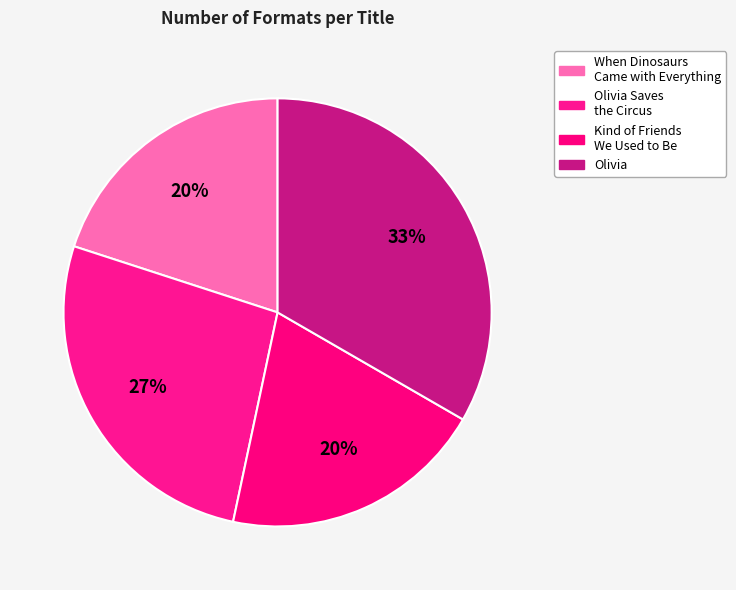

To the nearest percent, what is the difference between the Olivia Saves the Circus and Kind of Friends We Used to Be slice percentages?

7%